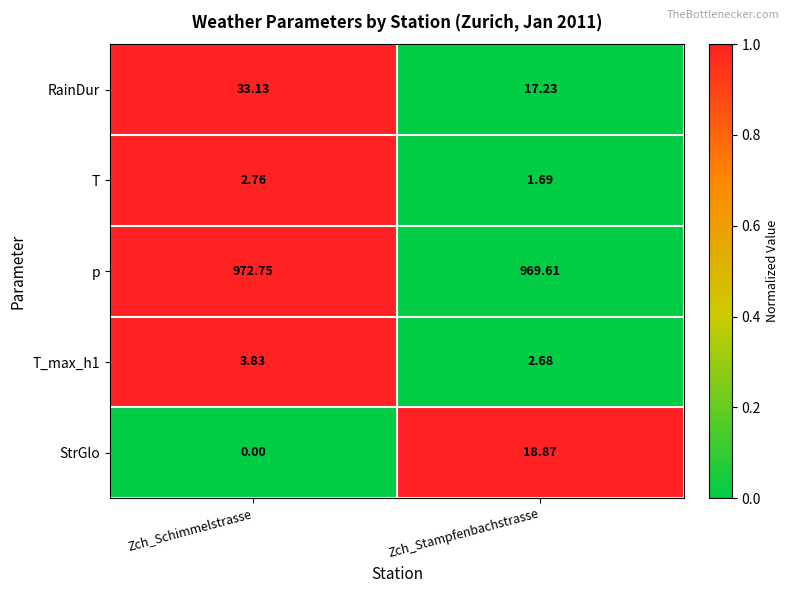

Which category has the highest value in the T series?

Zch_Schimmelstrasse